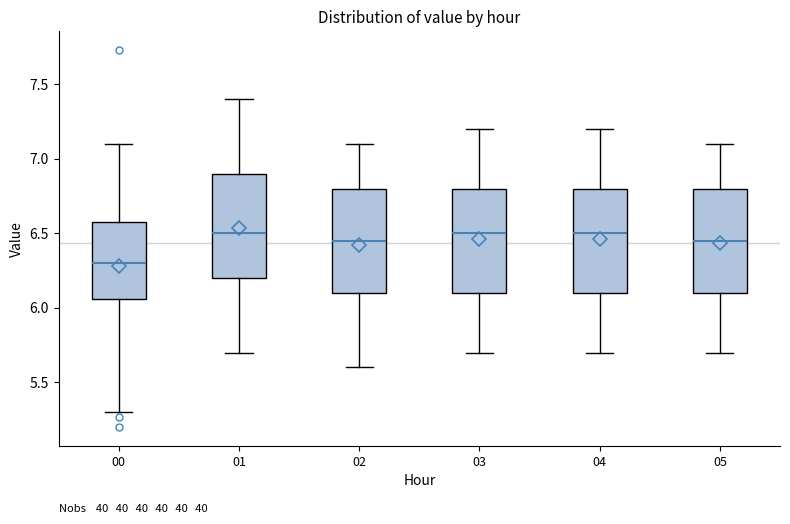

Which box's median line is the lowest?

00